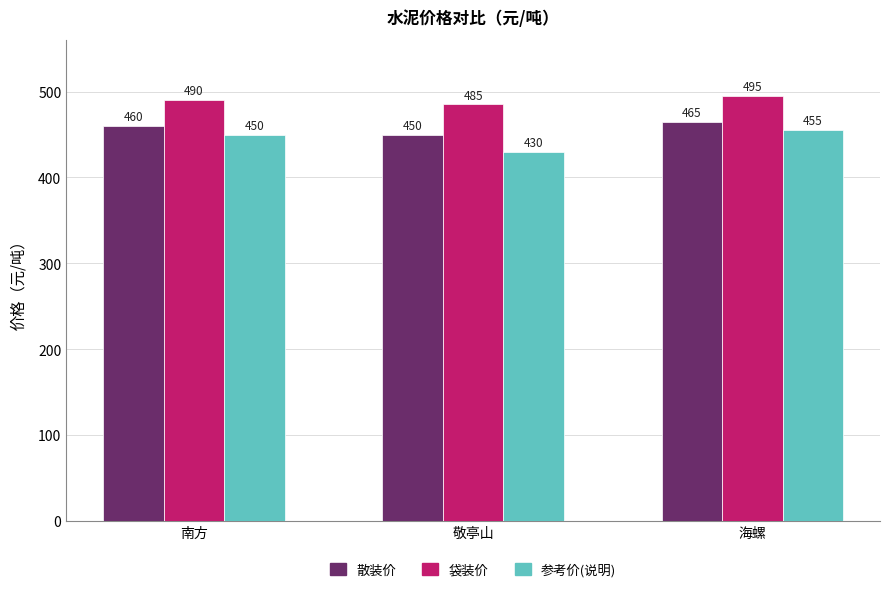

Rank the categories by 参考价(说明) value from highest to lowest.

海螺, 南方, 敬亭山